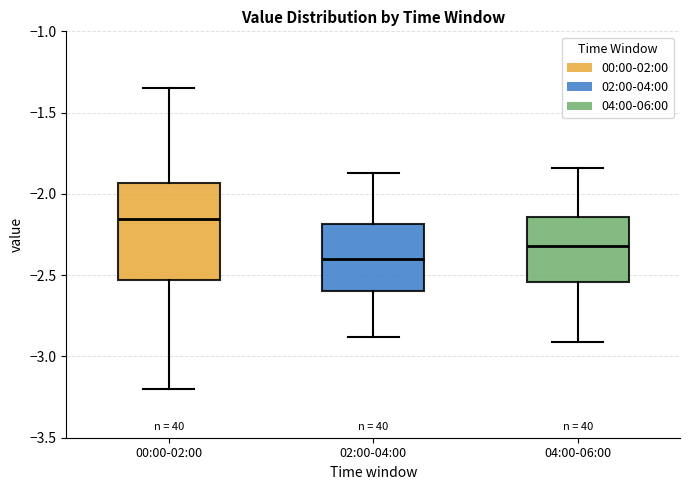

Where is the upper edge of the box for 04:00-06:00 on the y-axis? The values are not printed on the chart, so give them approximately, as read against the axis.

-2.15